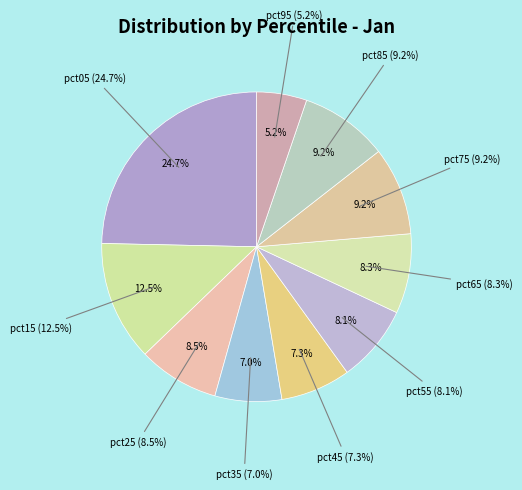

Does any single category account for the majority?

No